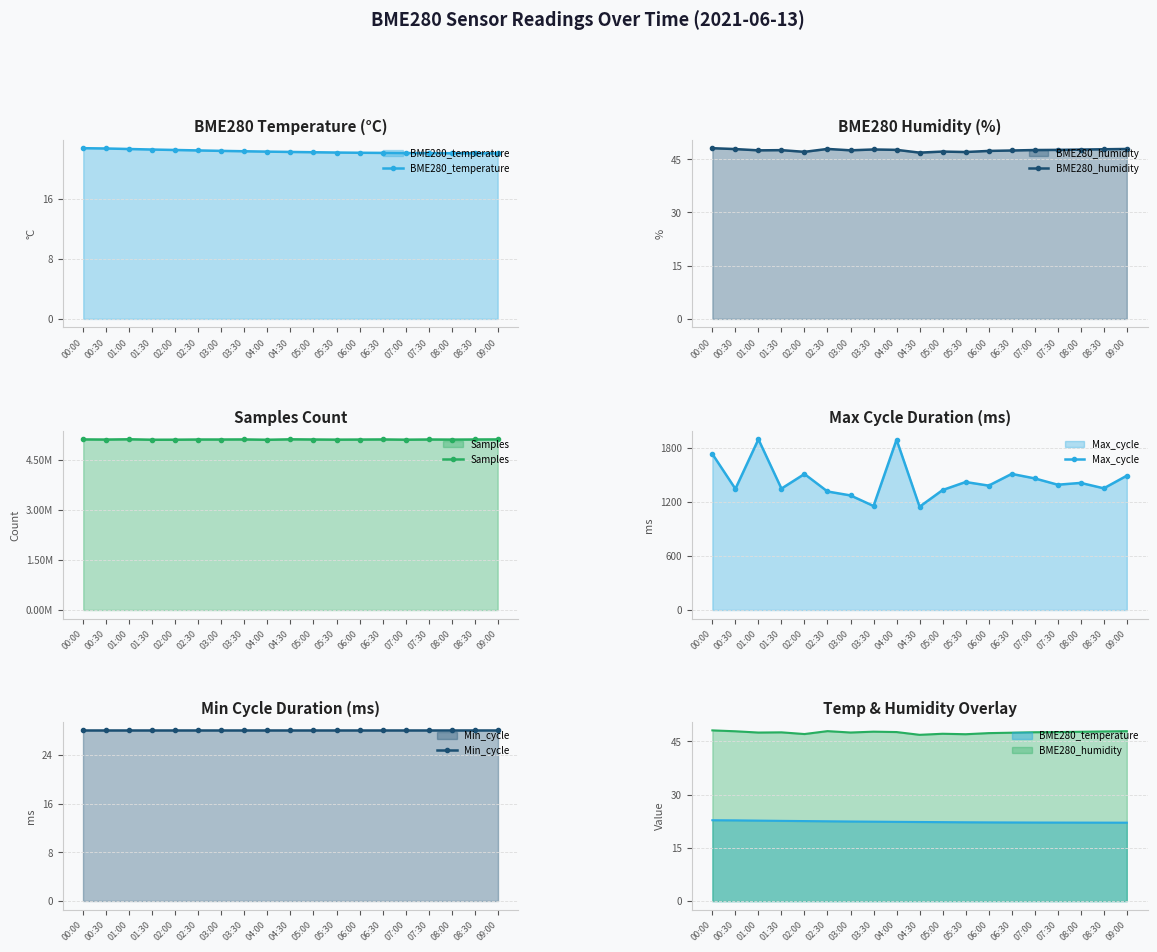

What is the label of the 5th point from the right?

07:00